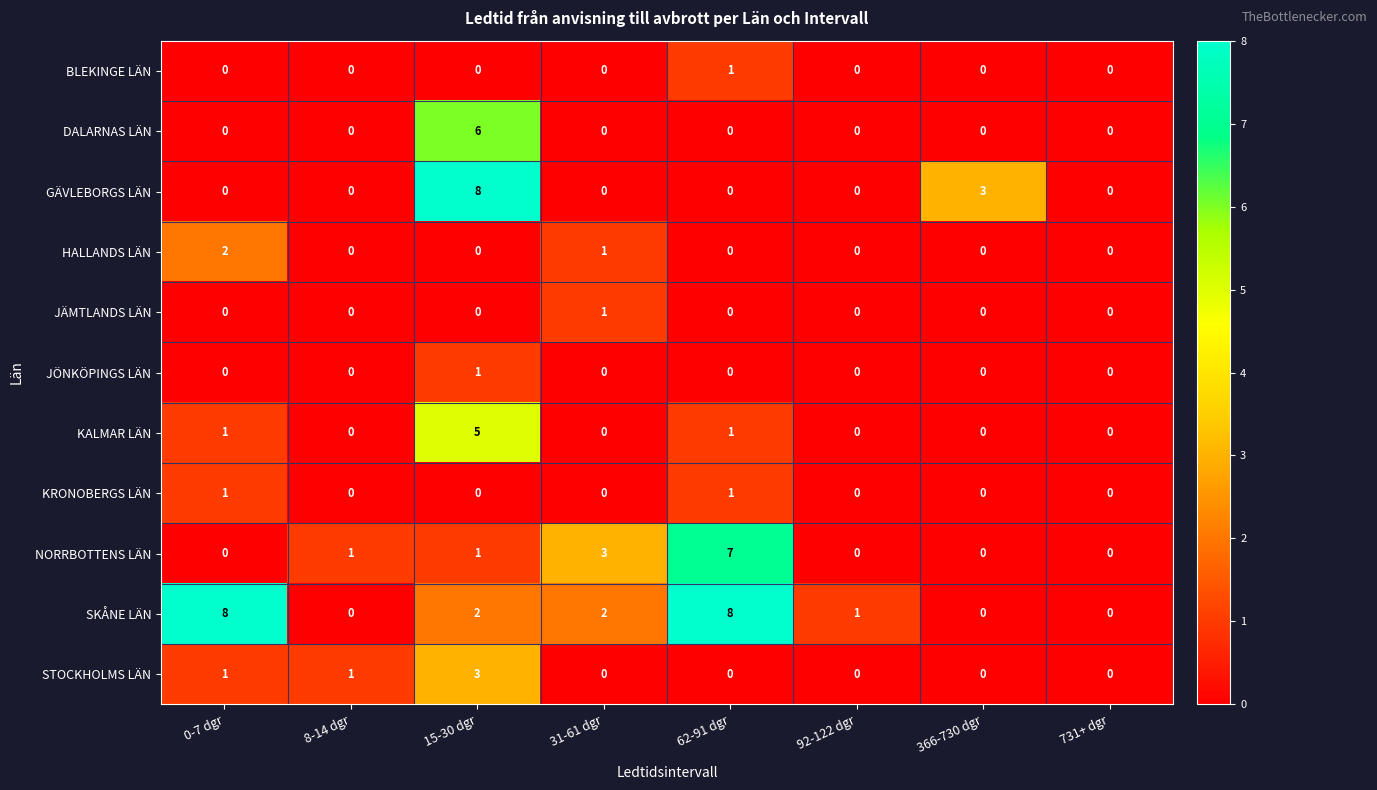

Which series changed the most between 15-30 dgr and 731+ dgr?

GÄVLEBORGS LÄN